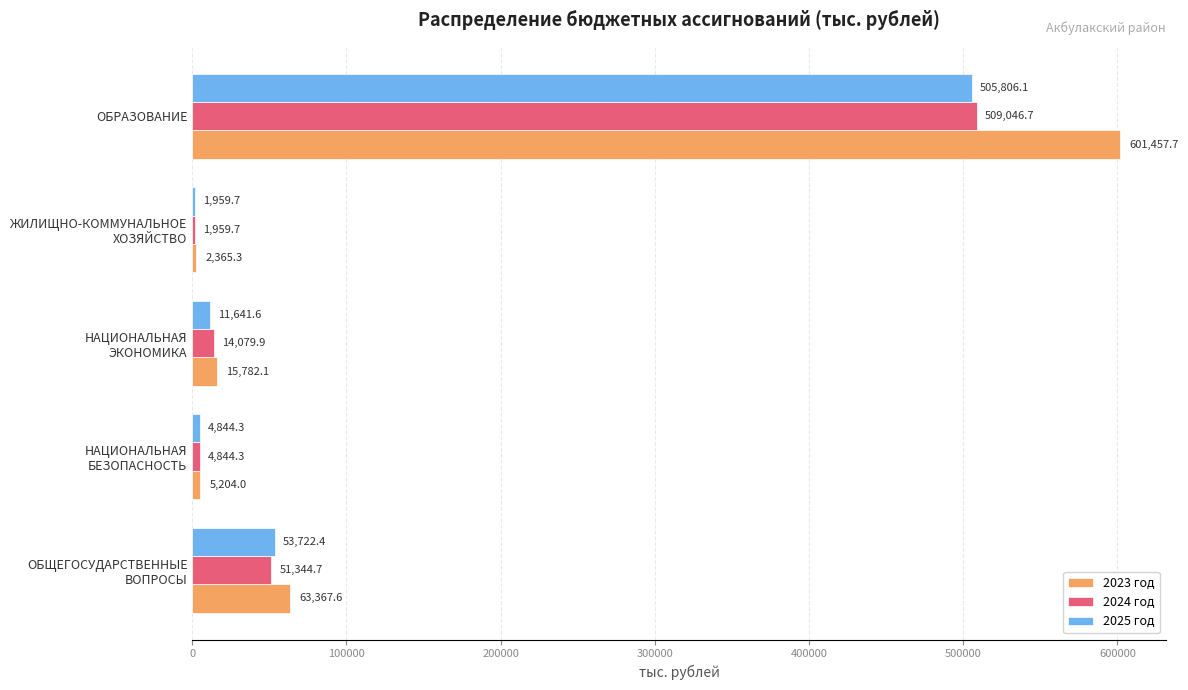

Which series has the largest range (max minus min)?

2023 год